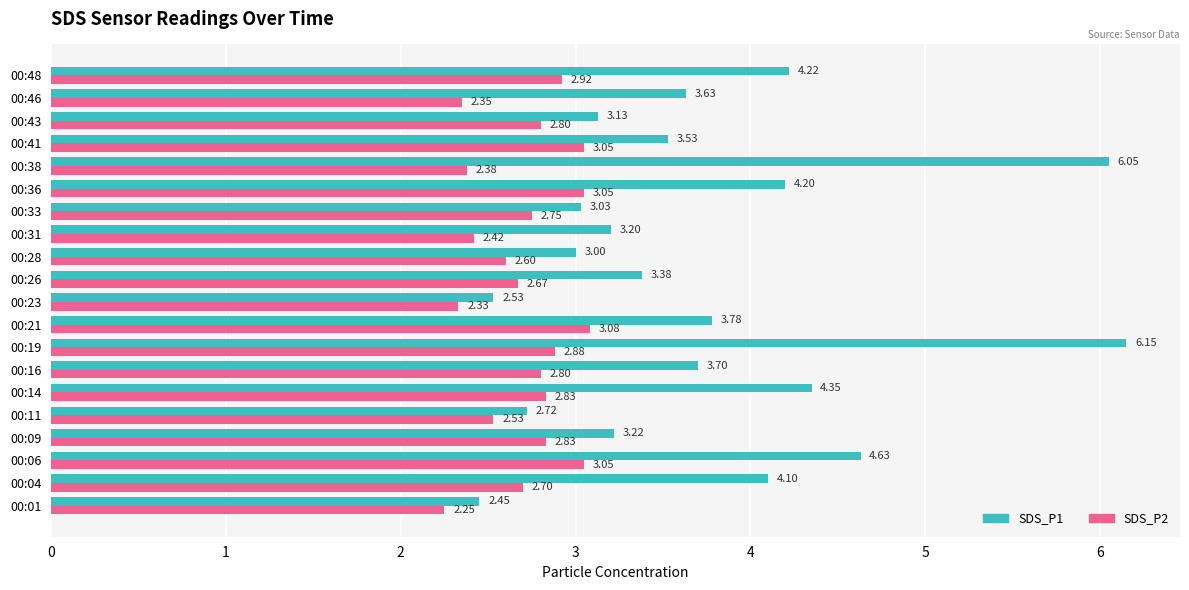

Is the value of SDS_P2 at 00:04 greater than the value of SDS_P1 at 00:46?

No